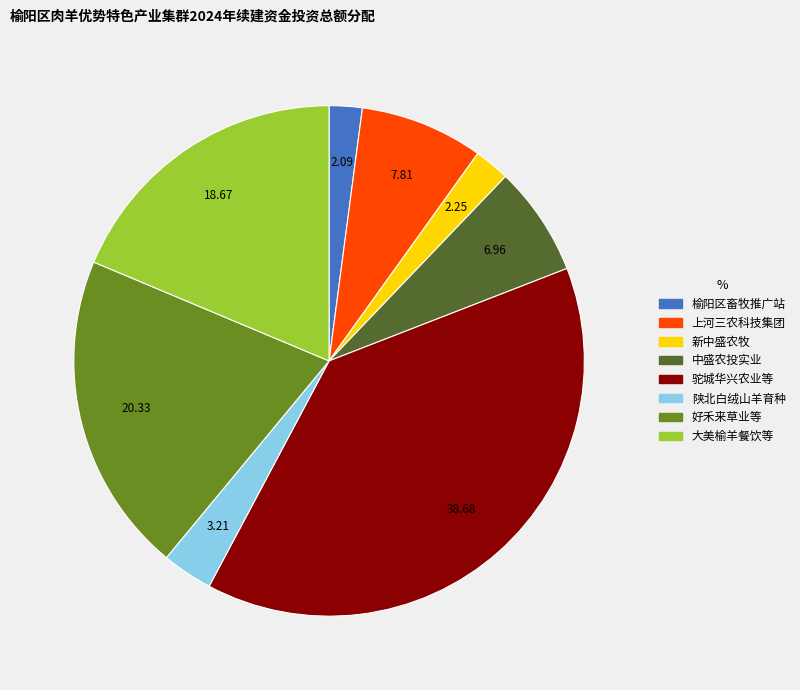

Is the sum of 大美榆羊餐饮等 and 新中盛农牧 greater than half?

No